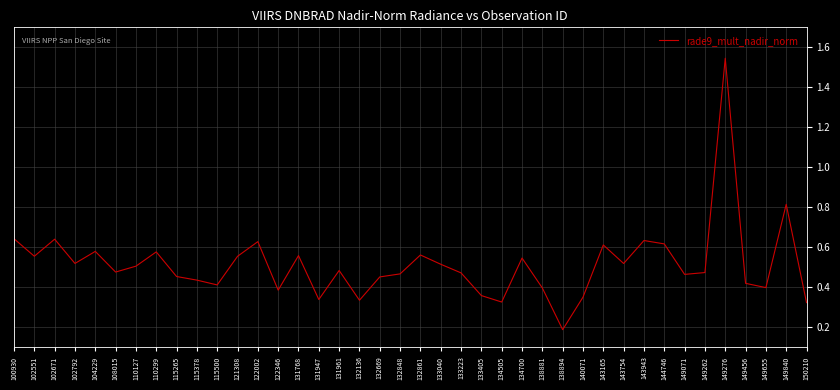

Count the number of categories in the chart.

40